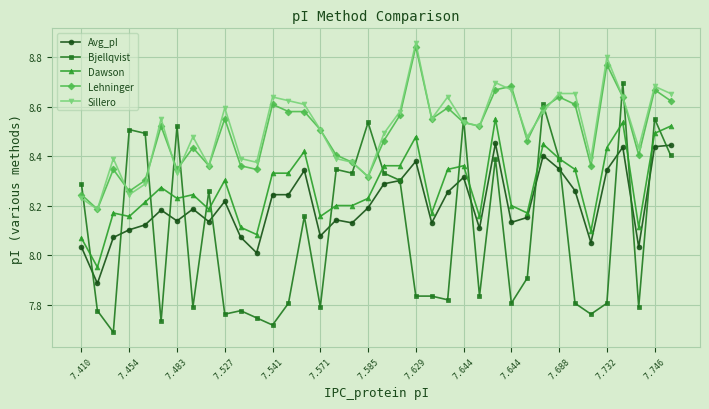

True or false: Avg_pI has more than 1 interior local peaks.

True